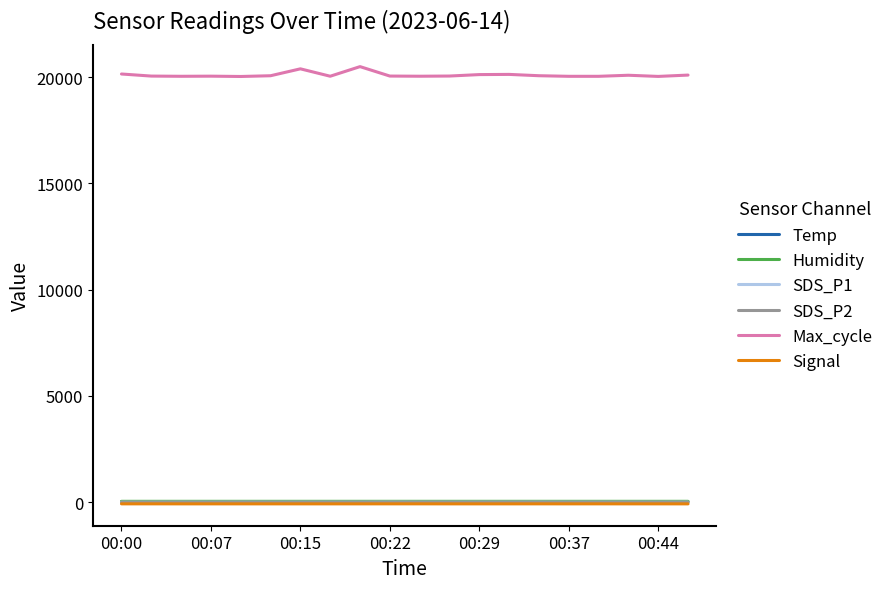

Which series has the widest spread of values?

Max_cycle